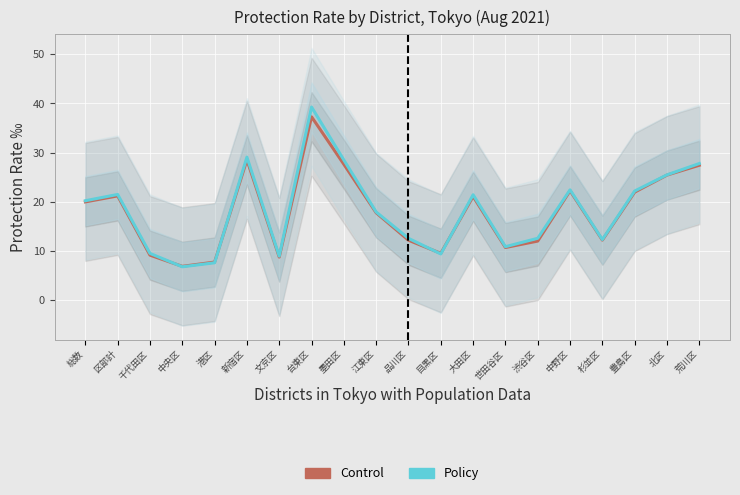

How many times do Policy (Prev Year Rate) and Control (Current Rate) cross each other?

4